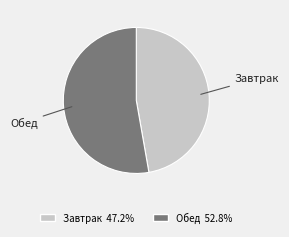

Is it true that Обед is 61% of the pie?

False